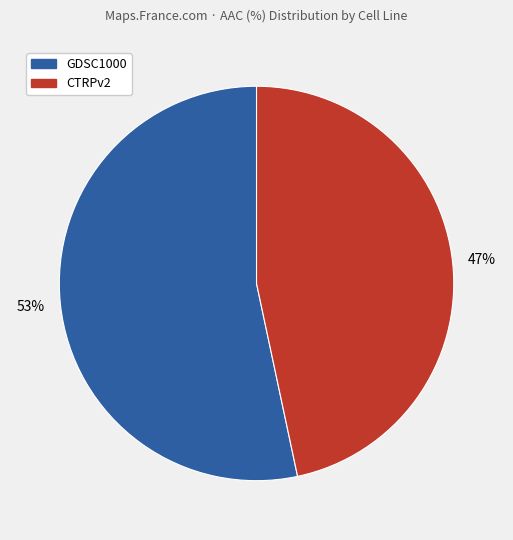

Between CTRPv2 and GDSC1000, which is larger?

GDSC1000